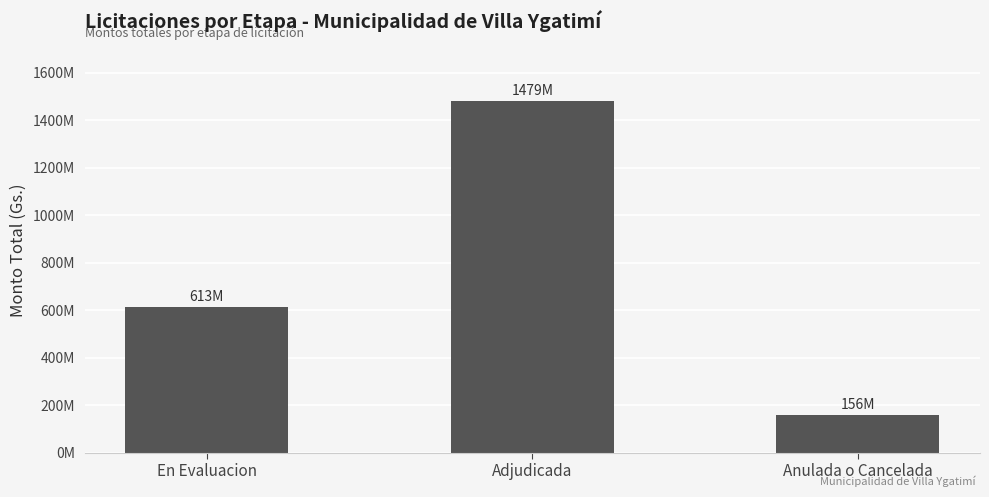

What is the sum of the values at En Evaluacion and Adjudicada?

2092018228